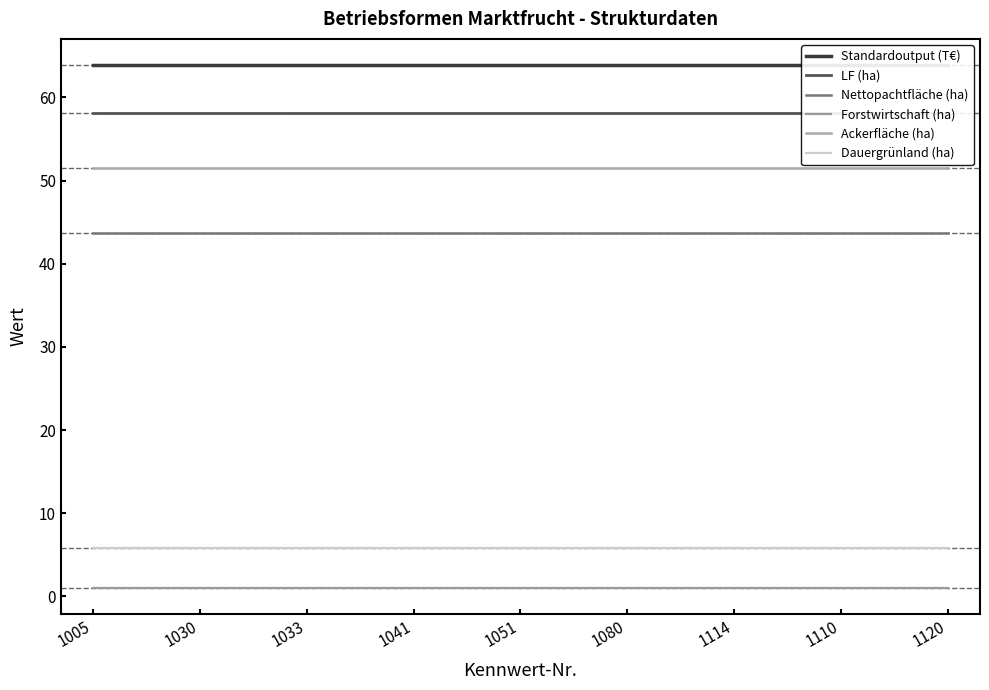

Reading left to right, extract all data points from this chart.

Standardoutput (T€): 1005=63.9	1030=63.9	1033=63.9	1041=63.9	1051=63.9	1080=63.9	1114=63.9	1110=63.9	1120=63.9
LF (ha): 1005=58.1	1030=58.1	1033=58.1	1041=58.1	1051=58.1	1080=58.1	1114=58.1	1110=58.1	1120=58.1
Nettopachtfläche (ha): 1005=43.7	1030=43.7	1033=43.7	1041=43.7	1051=43.7	1080=43.7	1114=43.7	1110=43.7	1120=43.7
Forstwirtschaft (ha): 1005=1.0	1030=1.0	1033=1.0	1041=1.0	1051=1.0	1080=1.0	1114=1.0	1110=1.0	1120=1.0
Ackerfläche (ha): 1005=51.5	1030=51.5	1033=51.5	1041=51.5	1051=51.5	1080=51.5	1114=51.5	1110=51.5	1120=51.5
Dauergrünland (ha): 1005=5.9	1030=5.9	1033=5.9	1041=5.9	1051=5.9	1080=5.9	1114=5.9	1110=5.9	1120=5.9